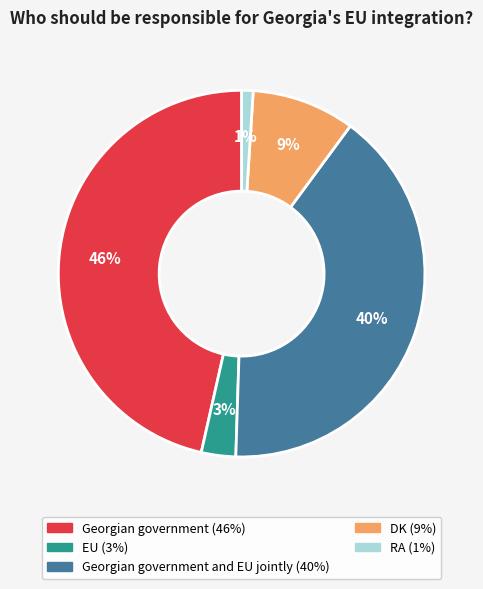

Is there any slice that represents more than half of the pie?

No